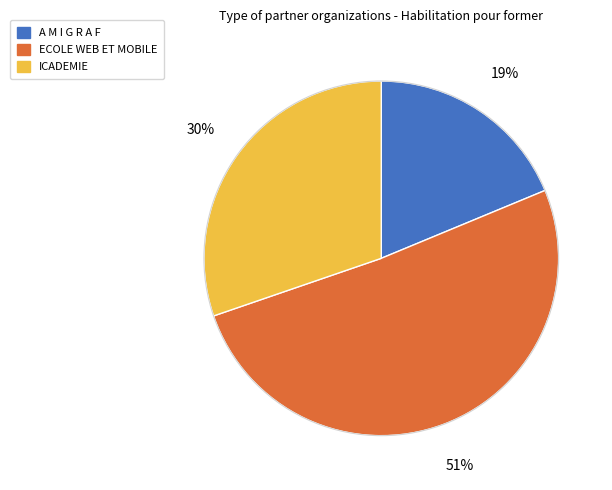

To the nearest percent, what percentage of the pie is ECOLE WEB ET MOBILE?

51%